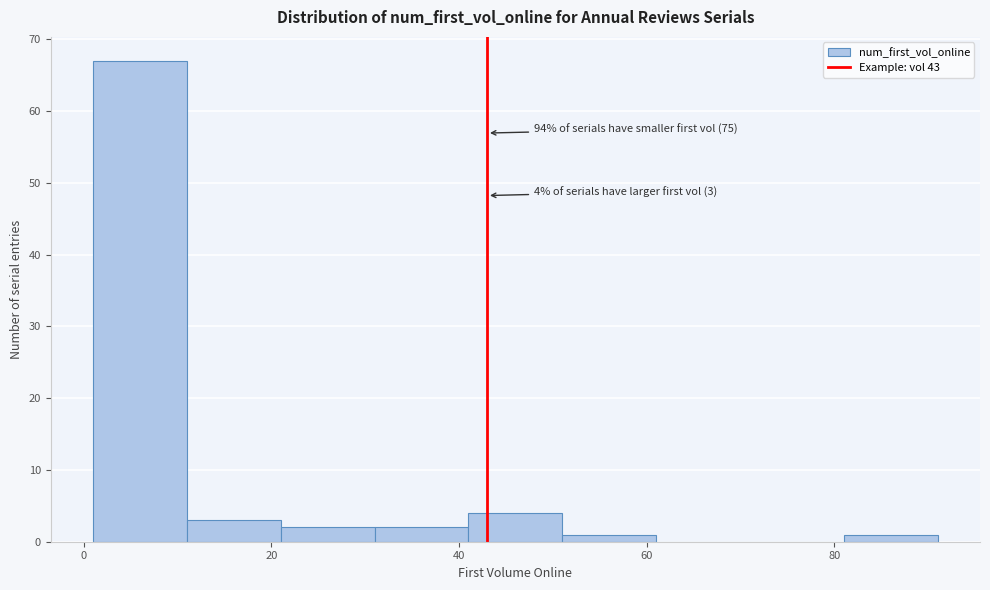

Over which range of the x-axis is the bar tallest?

1 to 11